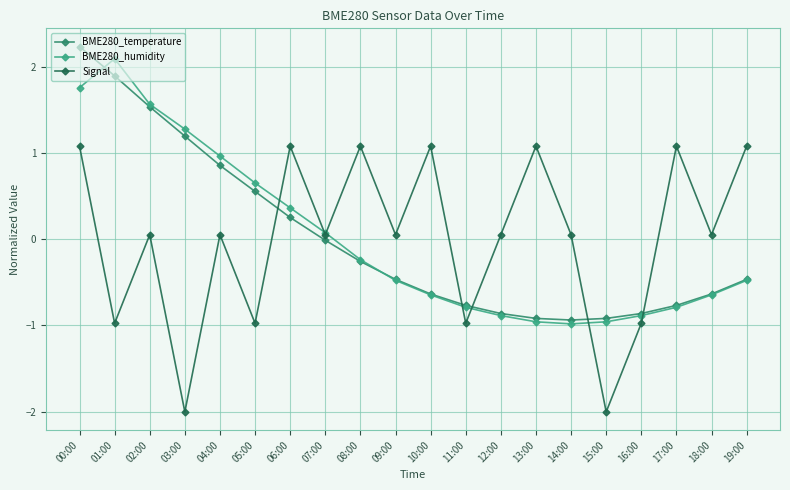

How many values in the BME280_humidity series exceed 0?

8